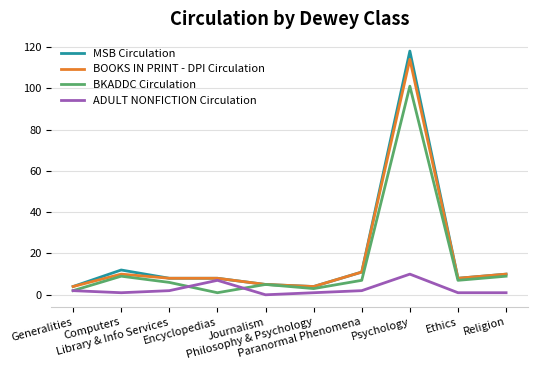

What is the maximum value shown in the chart?

118